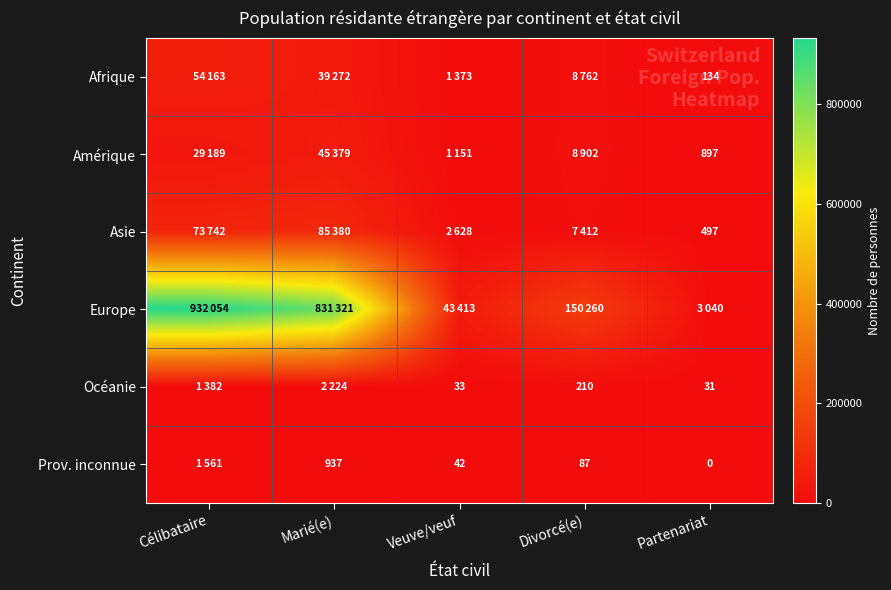

The value of Océanie at Veuve/veuf is 33. True or false?

True